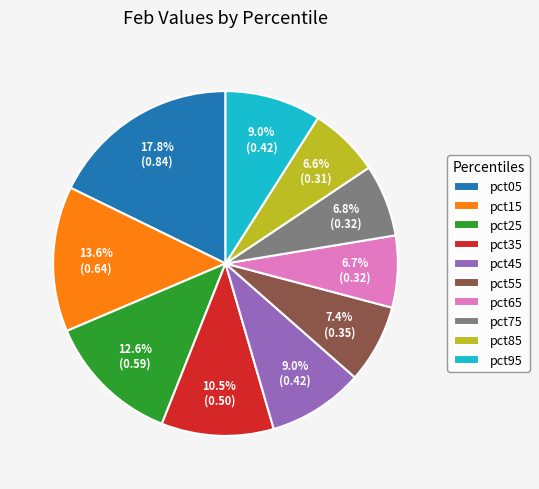

True or false: pct35 accounts for 18% of the total.

False